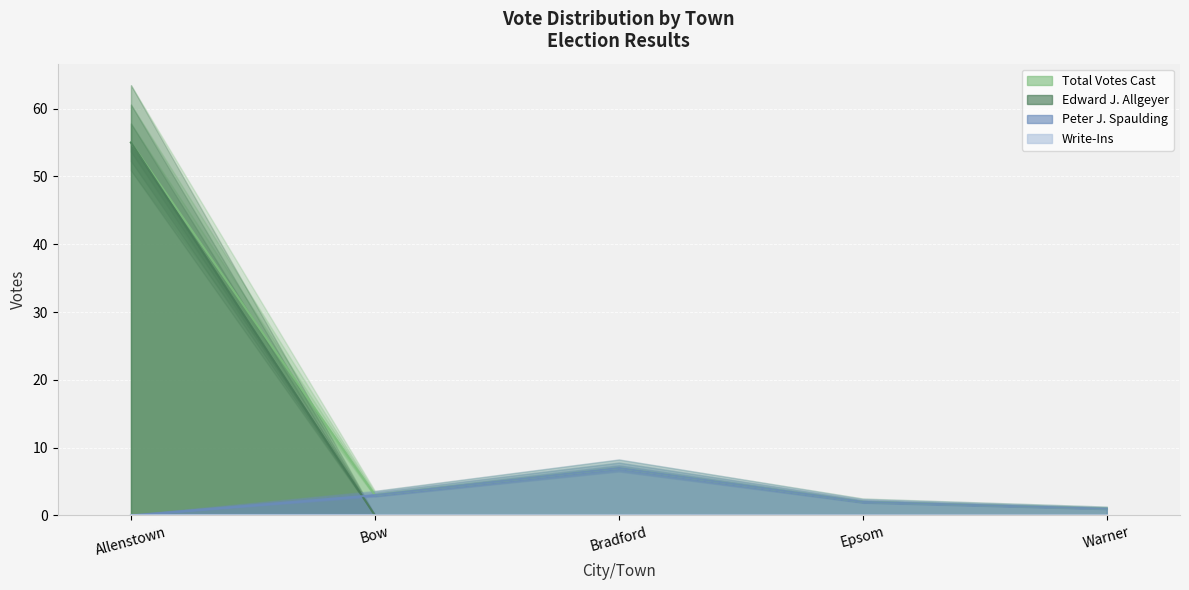

What is the minimum value for Total Votes Cast?

1